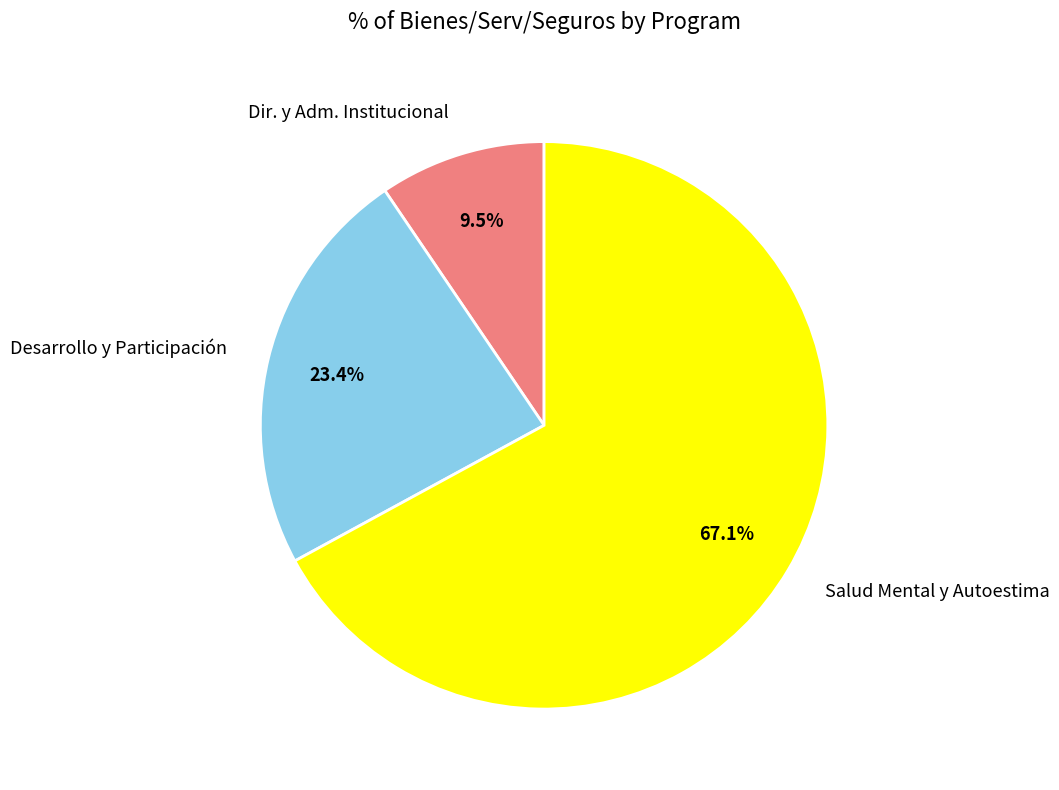

Is there a majority slice in this chart?

Yes